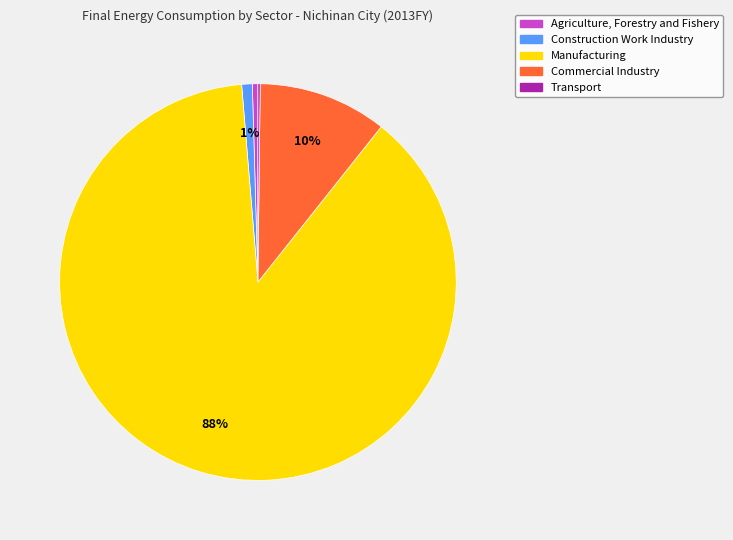

Combined, do Construction Work Industry and Commercial Industry account for over 50%?

No